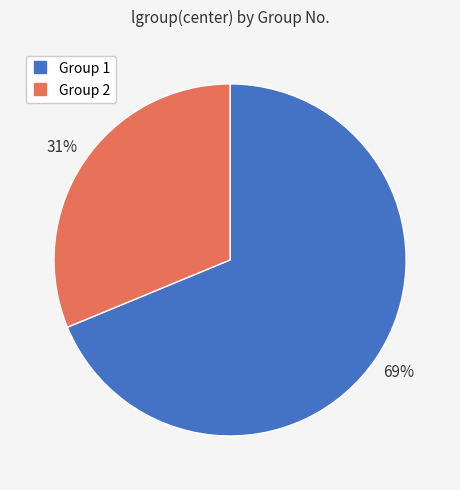

To the nearest percent, what is the average slice percentage?

50%